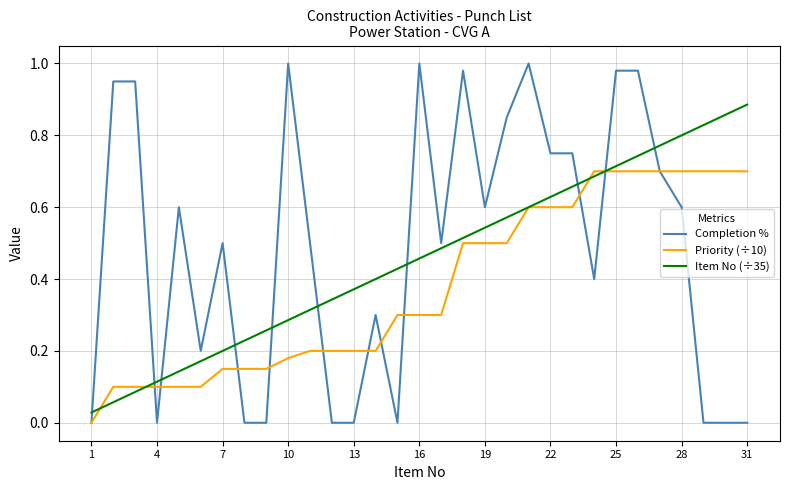

Which series has the largest total across all categories?

Completion %